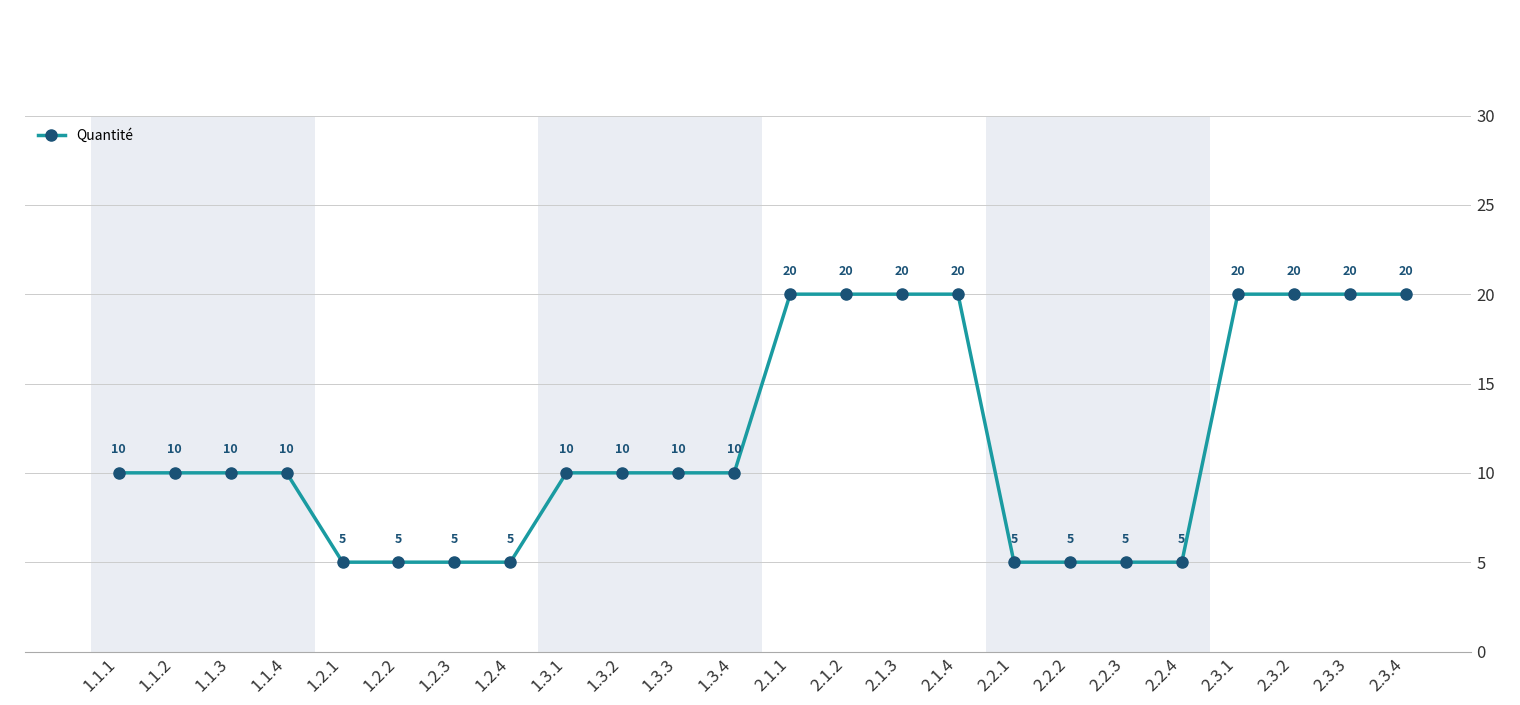

What is the label of the 18th point from the right?

1.2.3